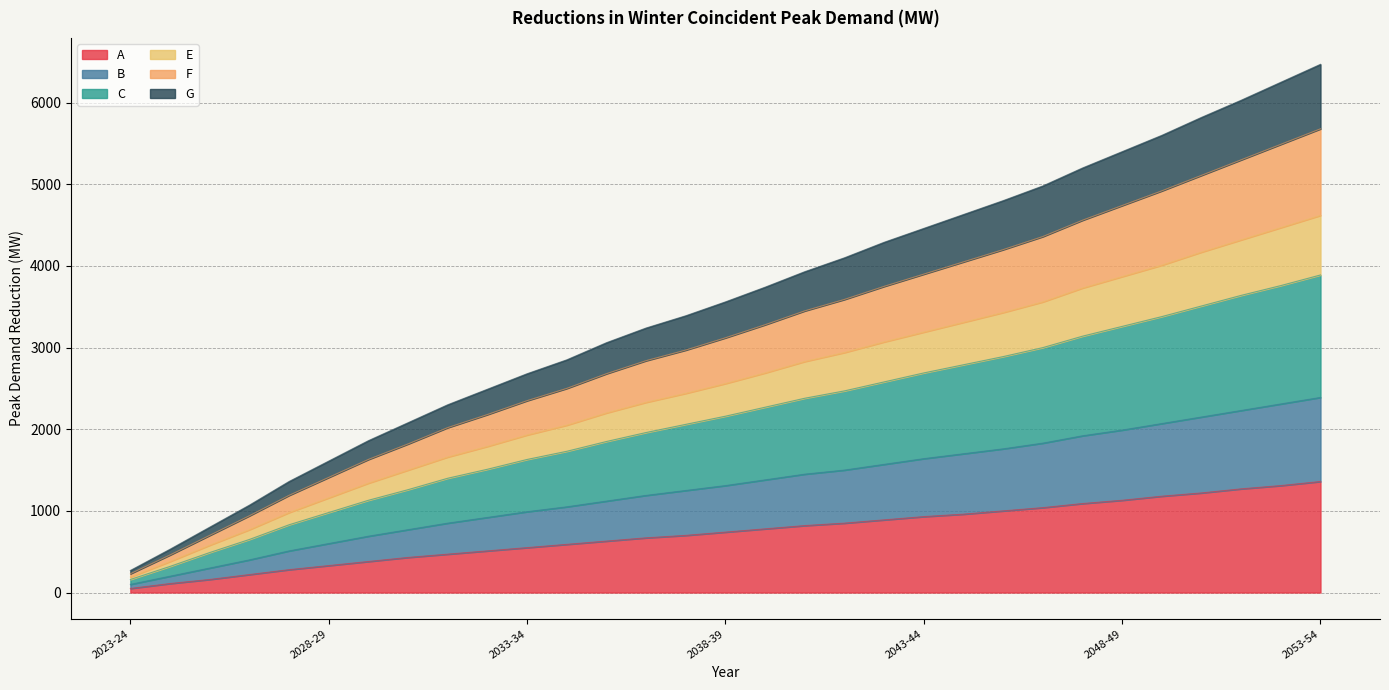

Is the value of A at 2025-26 greater than the value of B at 2044-45?

No